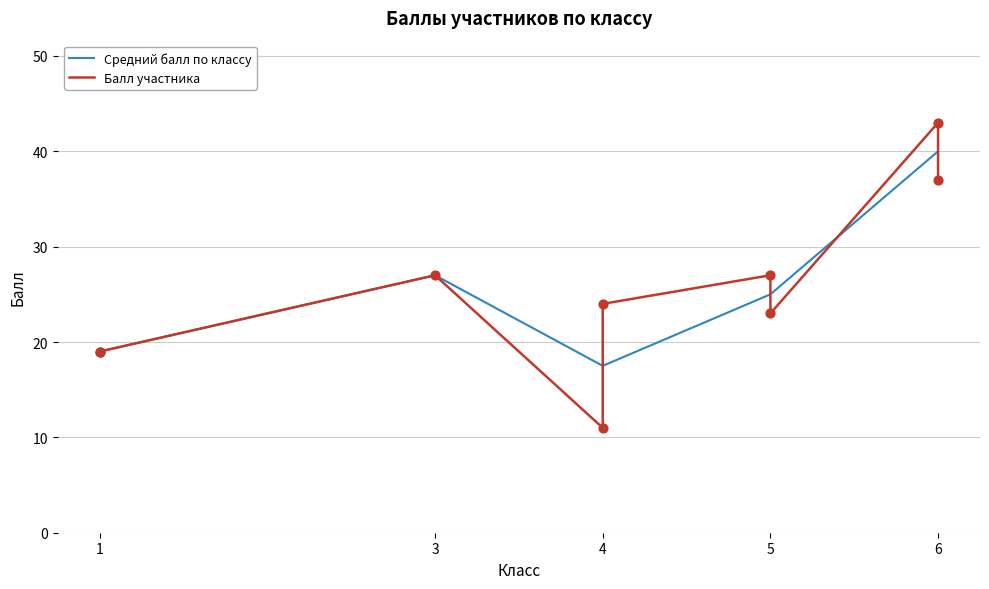

Which category has the lowest value in the Средний балл по классу series?

4